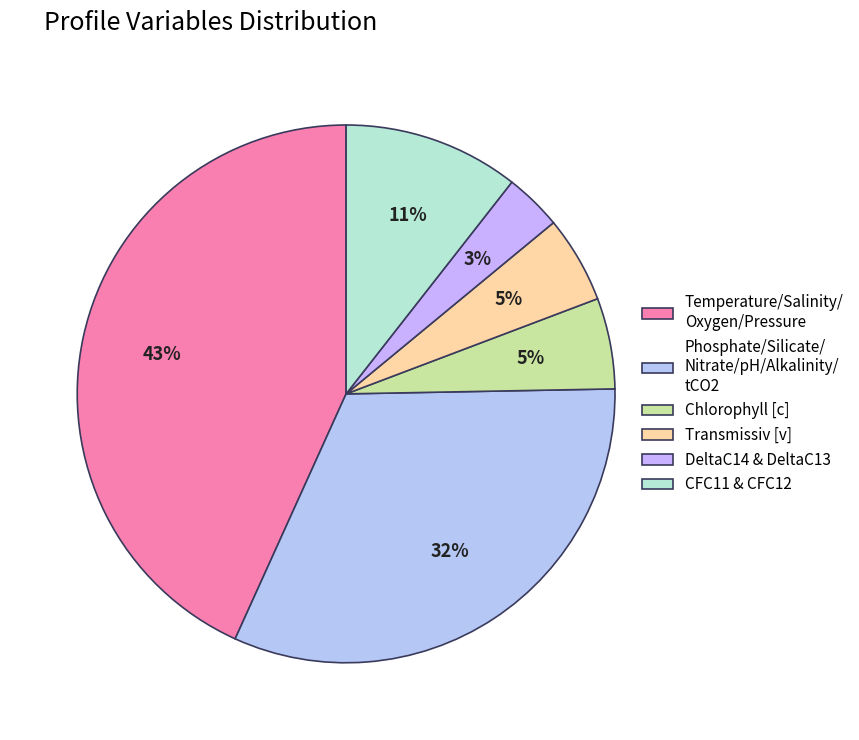

How many segments does this pie chart have?

6